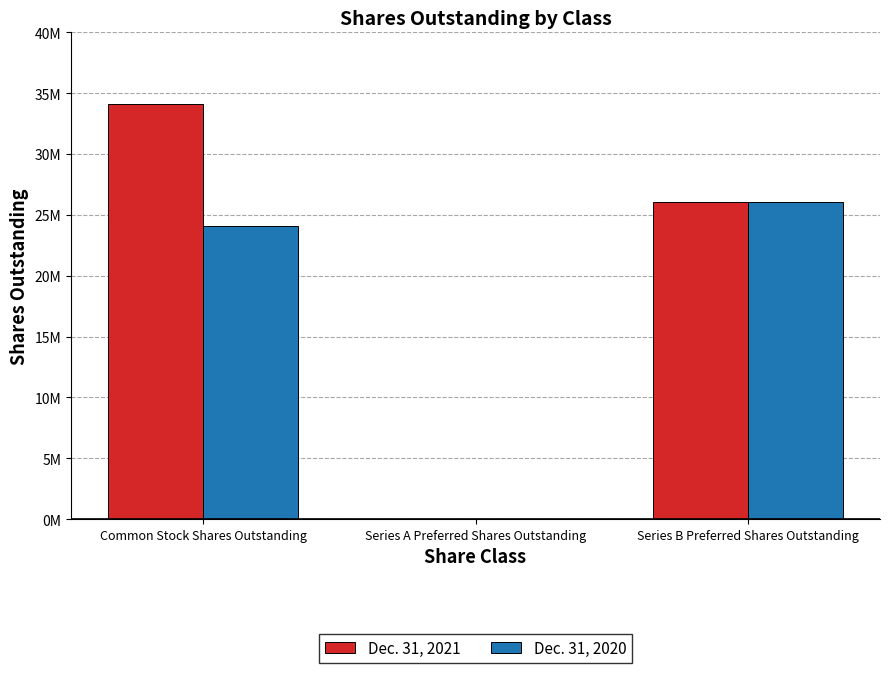

What position from the right is Common Stock Shares Outstanding?

3